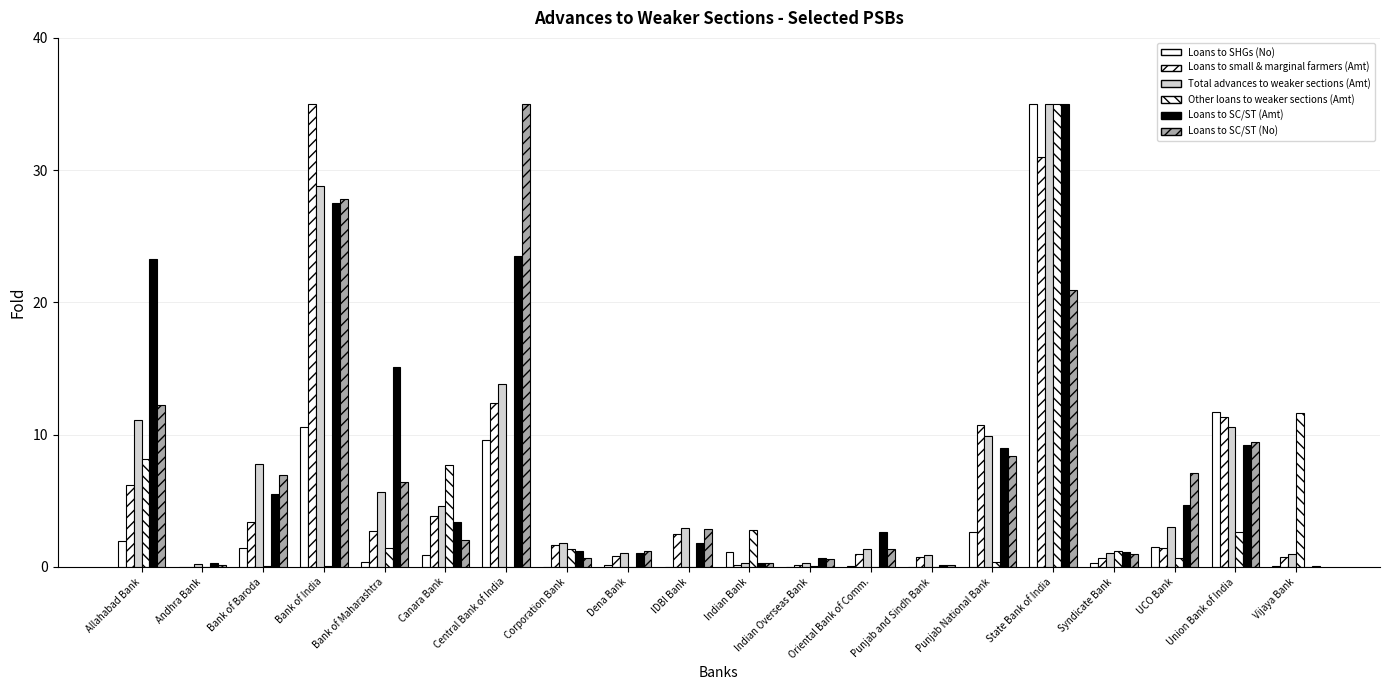

At how many categories does at least one series exceed 6?

11